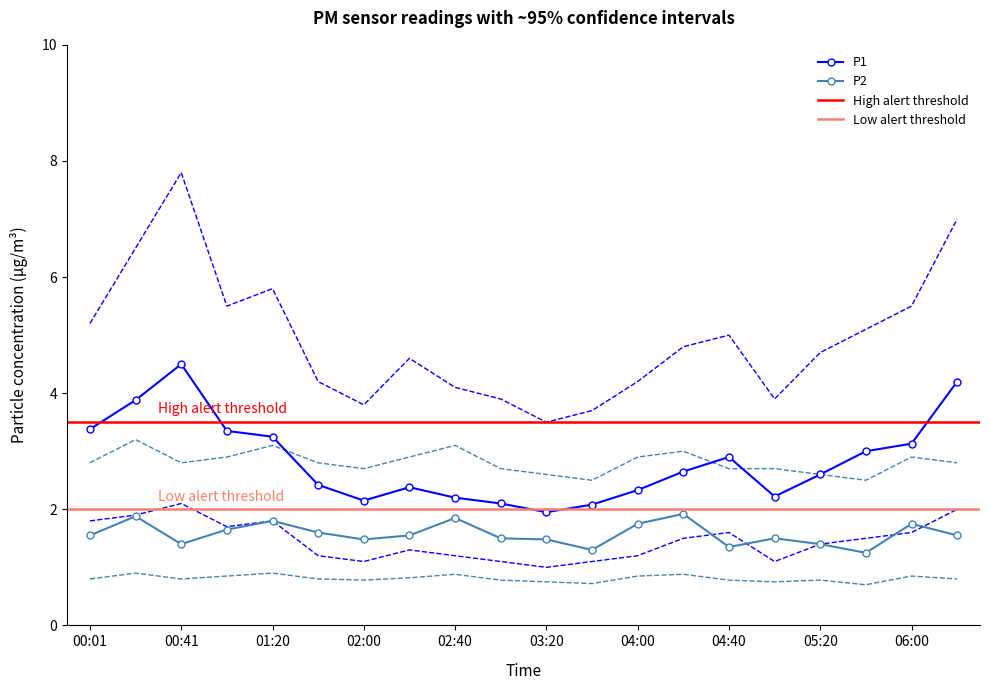

What is the sum of all P1 values?

56.7